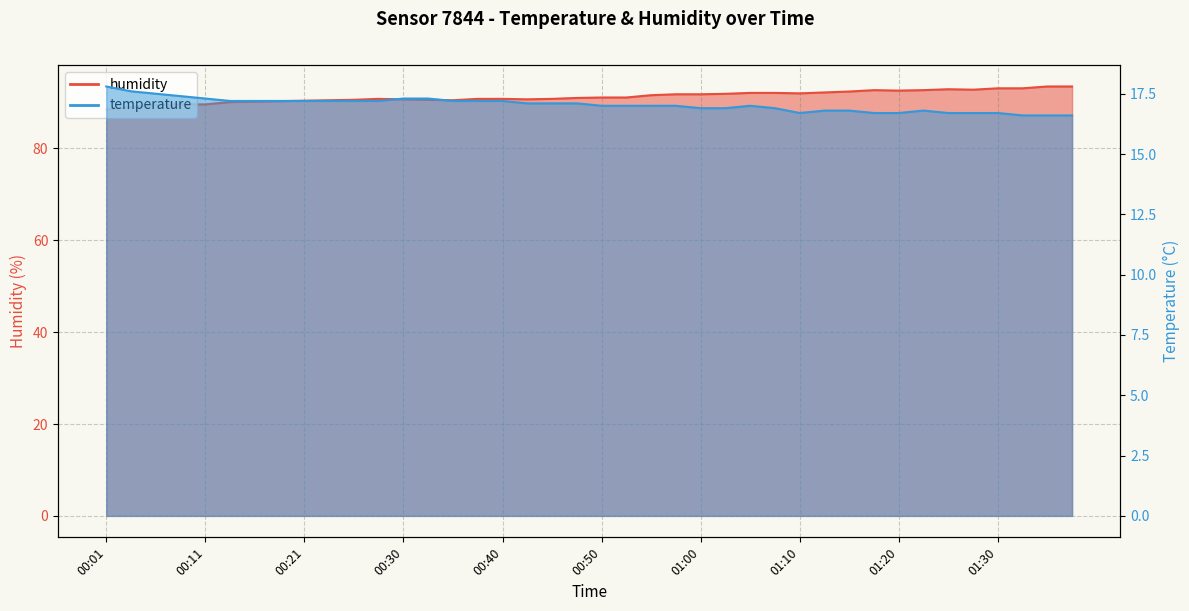

The value of temperature at 01:37 is 16.6. True or false?

True